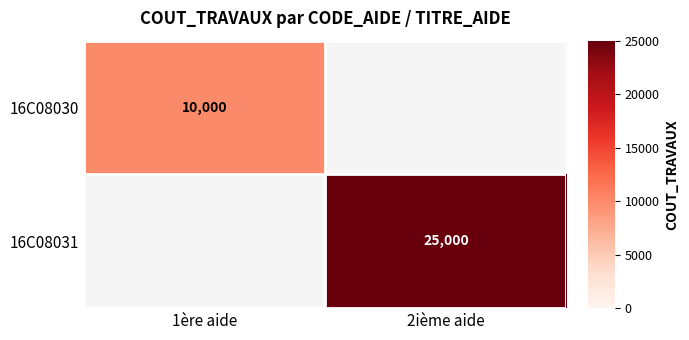

Which has a higher value, 1ère aide or 2ième aide?

2ième aide